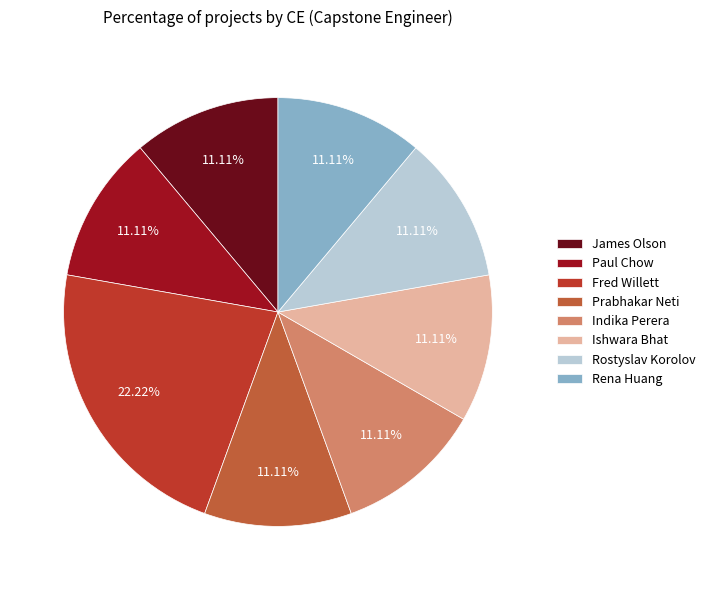

Is there any slice that represents more than half of the pie?

No